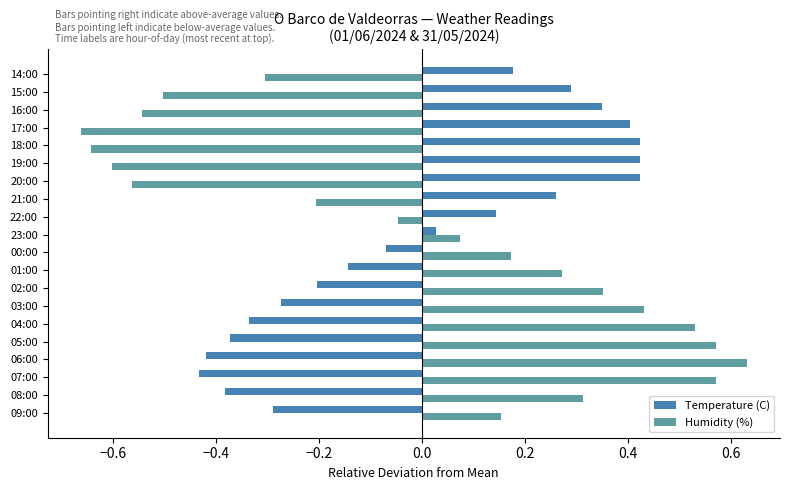

Which category has the highest value across all series?

06:00